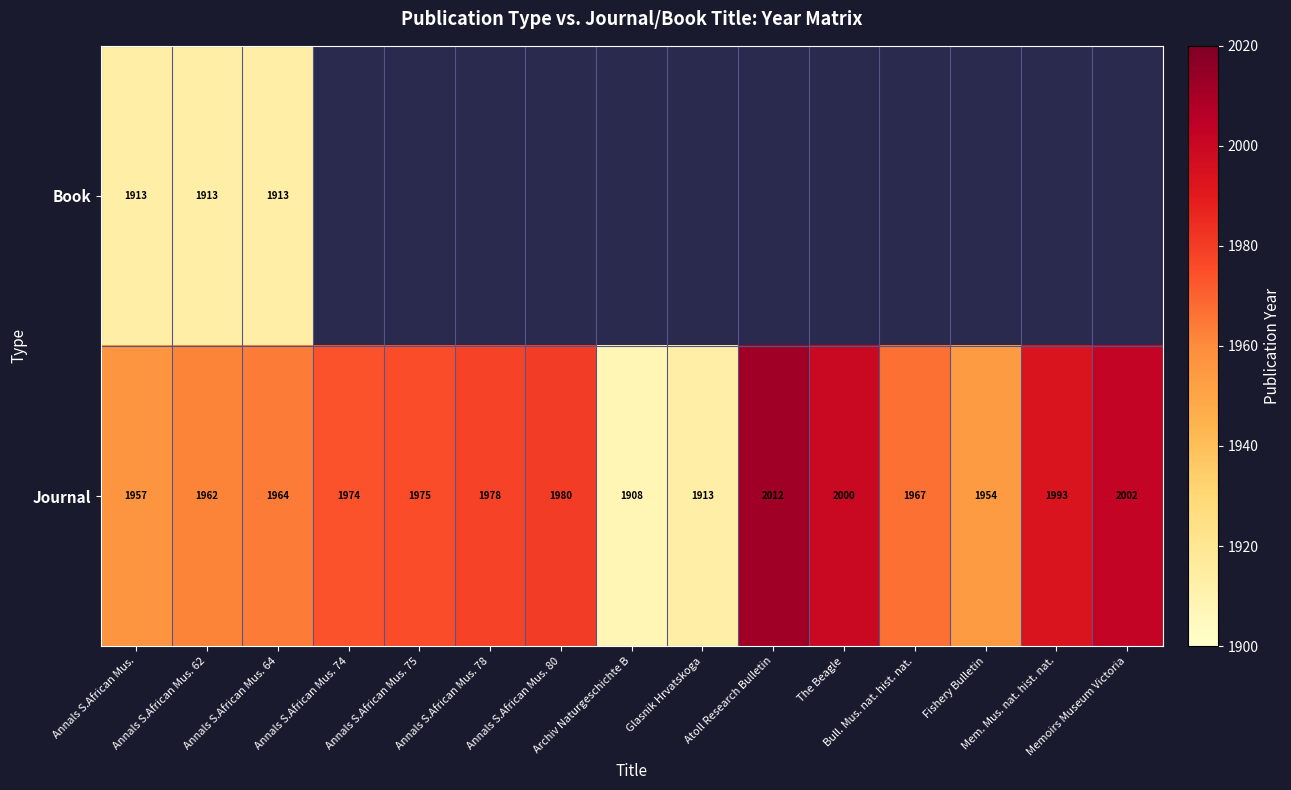

At which category does the chart reach its peak across all series?

Atoll Research Bulletin